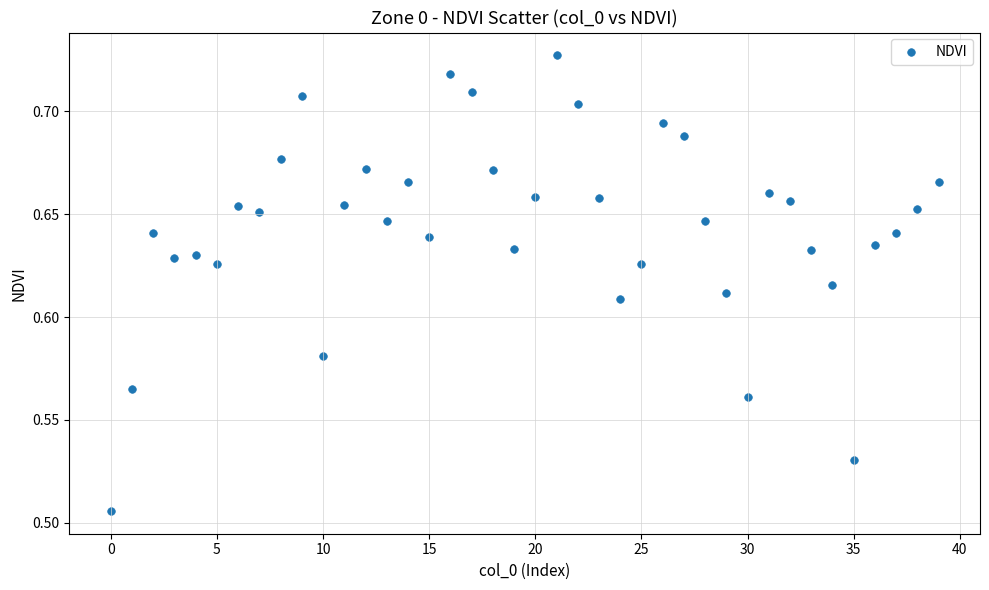

How many points are shown in the scatter plot?

40